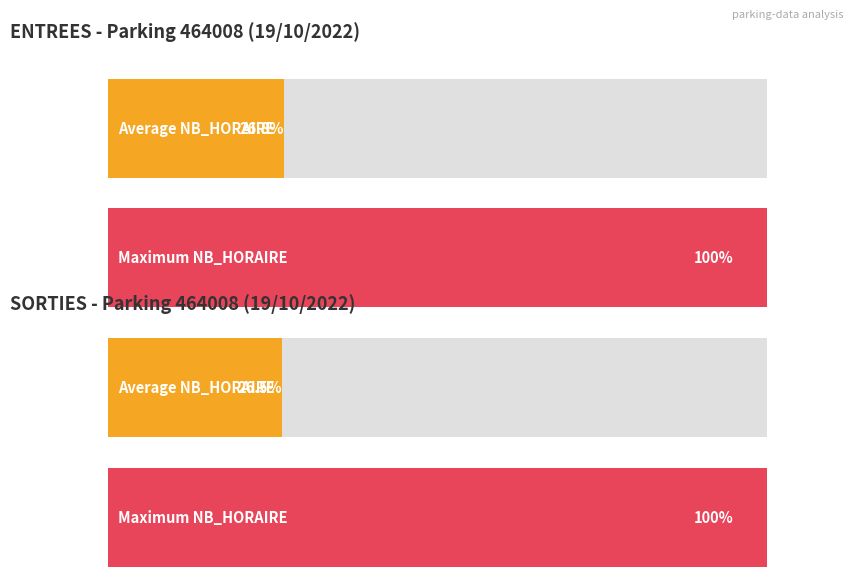

Does the chart contain any negative values?

No